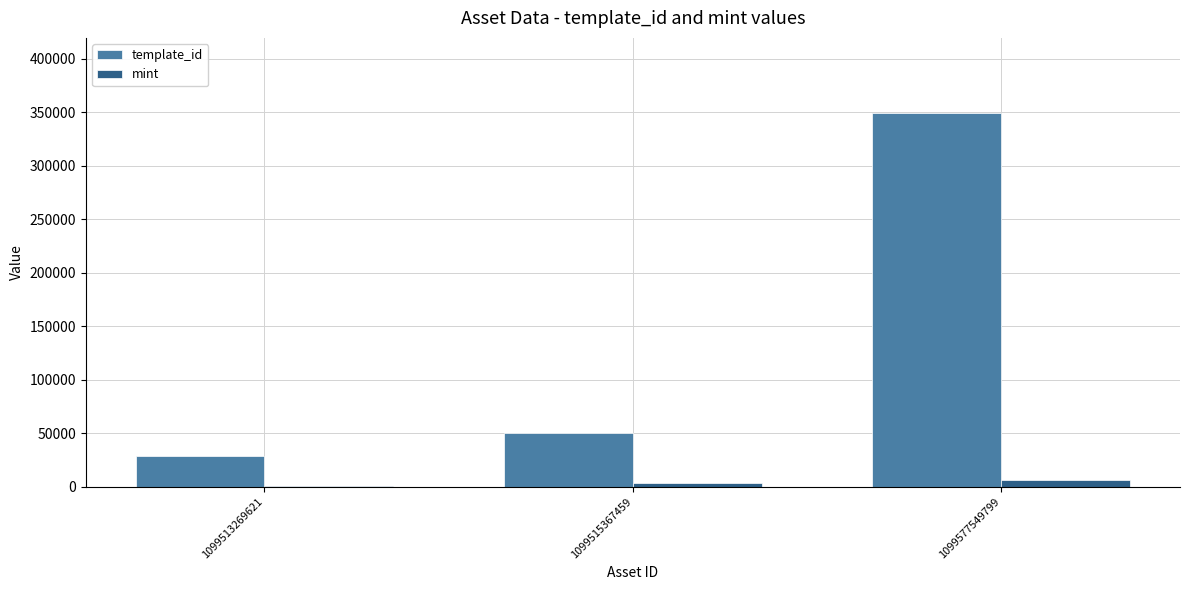

What is the sum of all template_id values?

427777